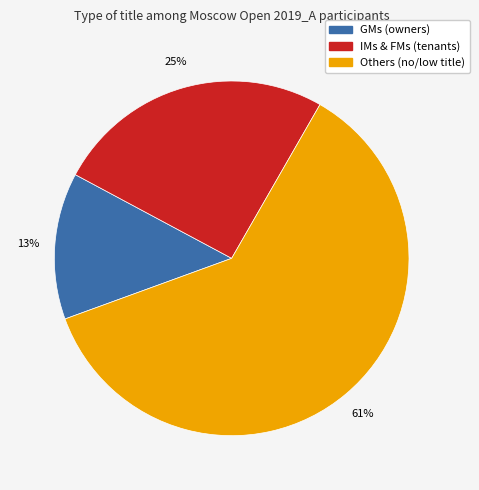

To the nearest percent, what is the average slice percentage?

33%